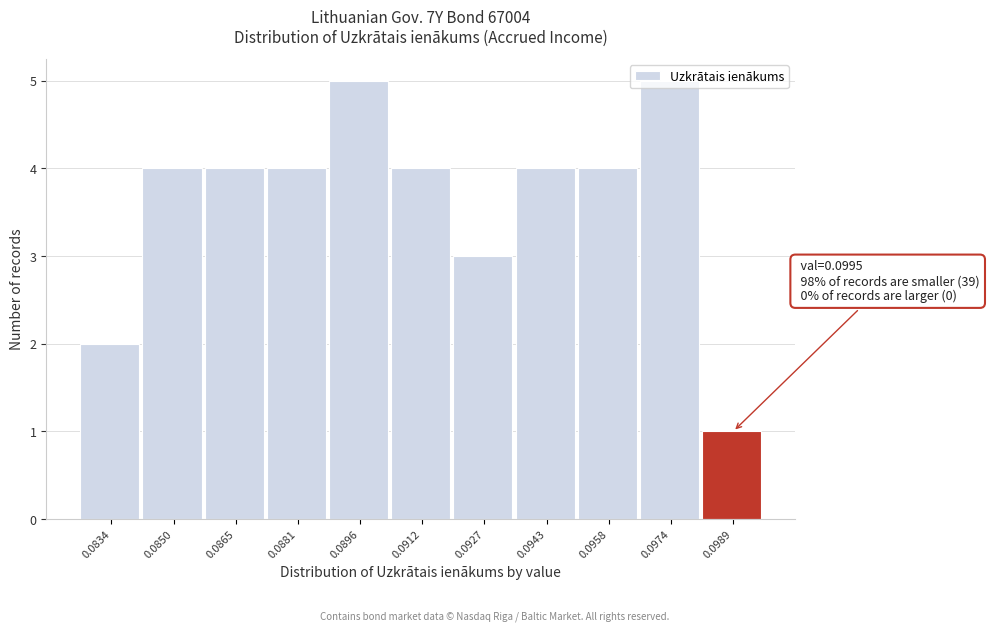

What is the value of the 9th bar from the left?

4